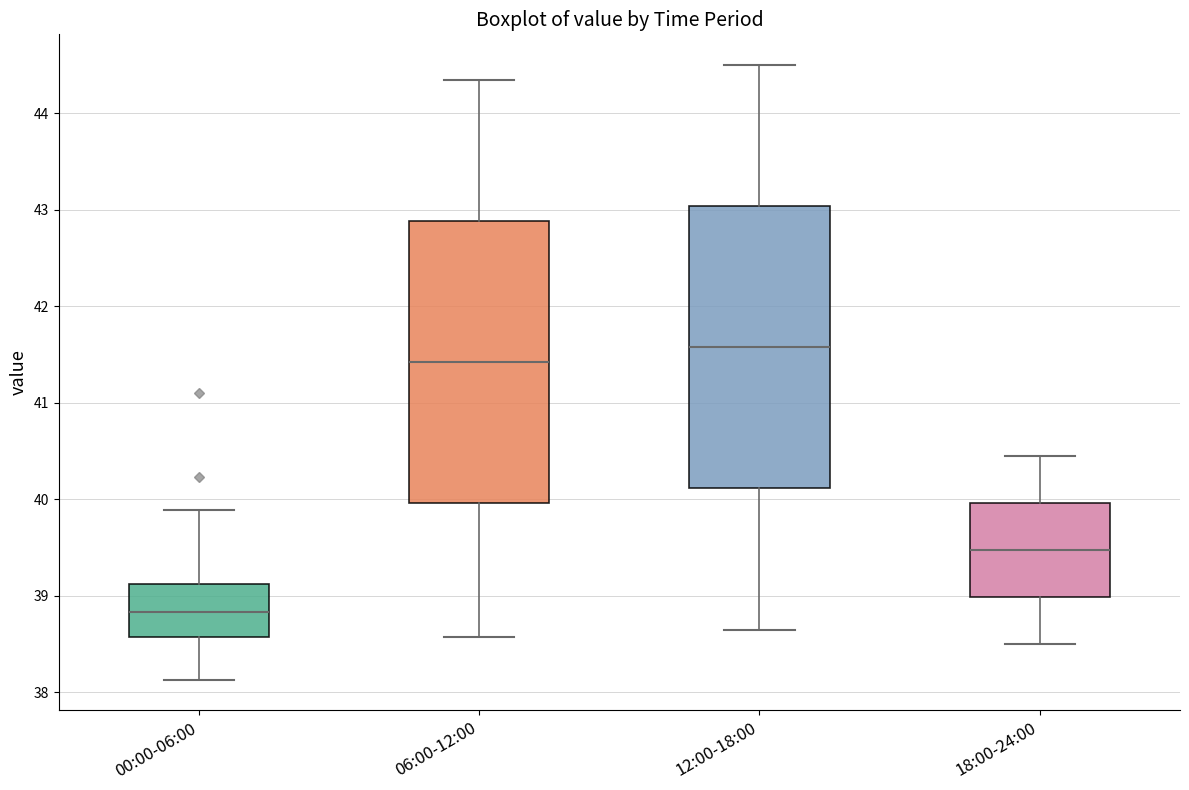

Reading left to right, transcribe this box plot: for each box, give where its median line is, the range the box spans, and where its two whiskers end, as read against the y-axis. The values are not printed on the chart, so give them approximately, as read against the axis.

00:00-06:00: median 38.8, box 38.6 to 39.1, whiskers 38.1 to 39.9
06:00-12:00: median 41.4, box 40.0 to 42.9, whiskers 38.6 to 44.4
12:00-18:00: median 41.6, box 40.1 to 43.0, whiskers 38.7 to 44.5
18:00-24:00: median 39.5, box 39.0 to 40.0, whiskers 38.5 to 40.5